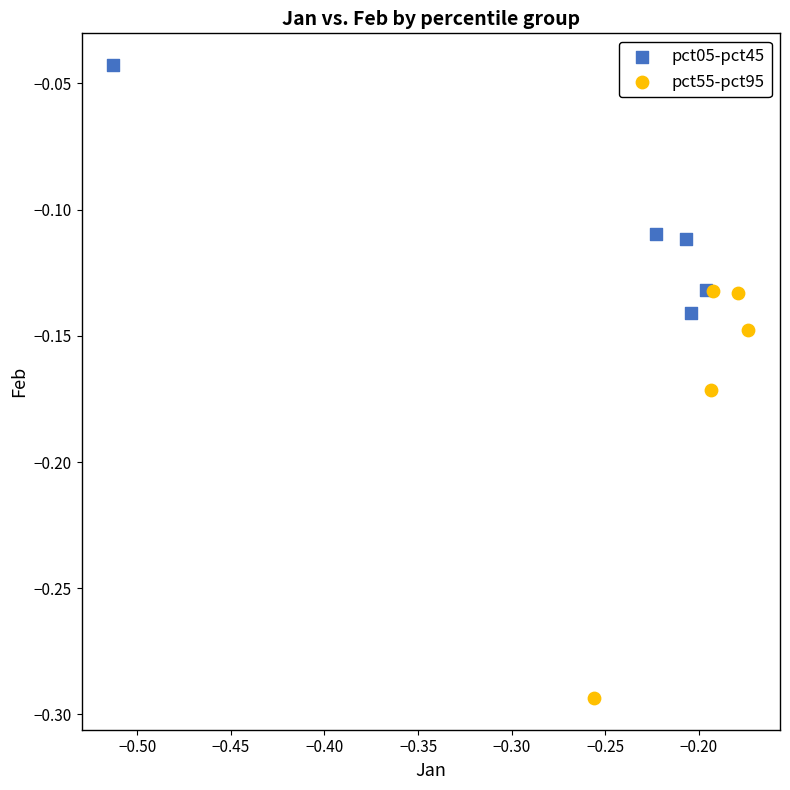

Which series reaches the maximum Y coordinate?

pct05-pct45